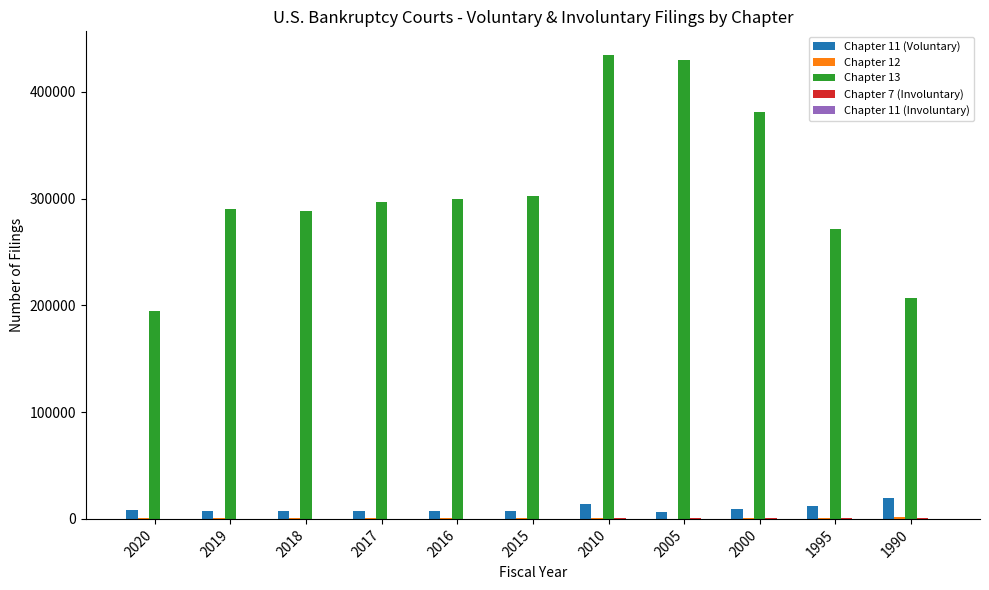

How many groups of bars are there?

11